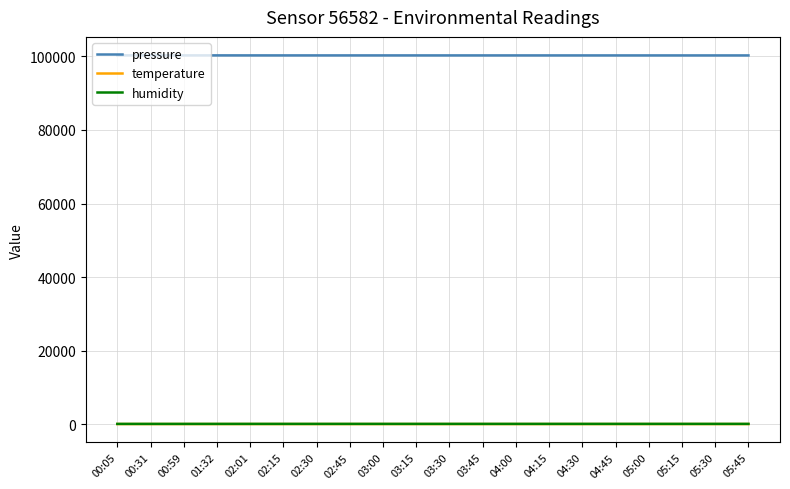

True or false: pressure and temperature intersect in this chart.

False